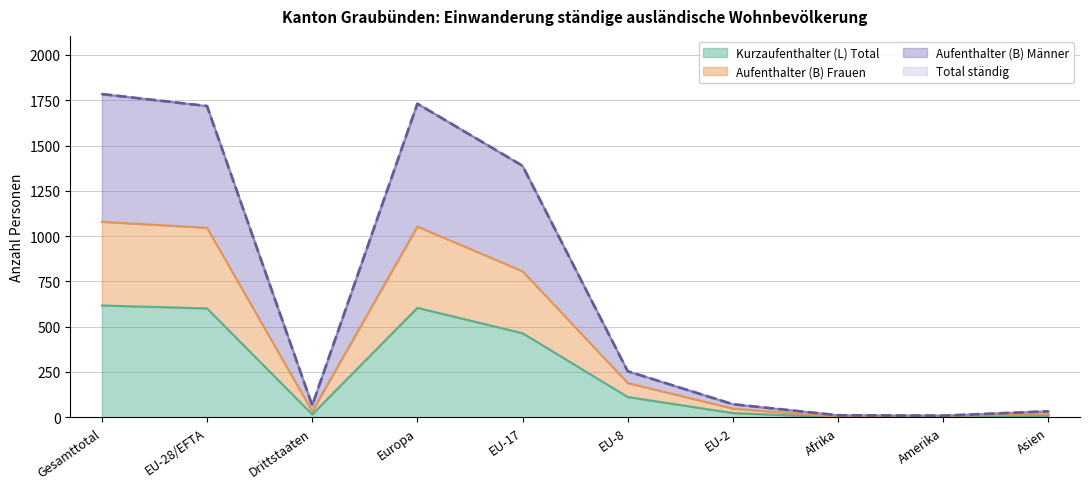

True or false: Kurzaufenthalter (L) Total and Aufenthalter (B) Frauen intersect in this chart.

False